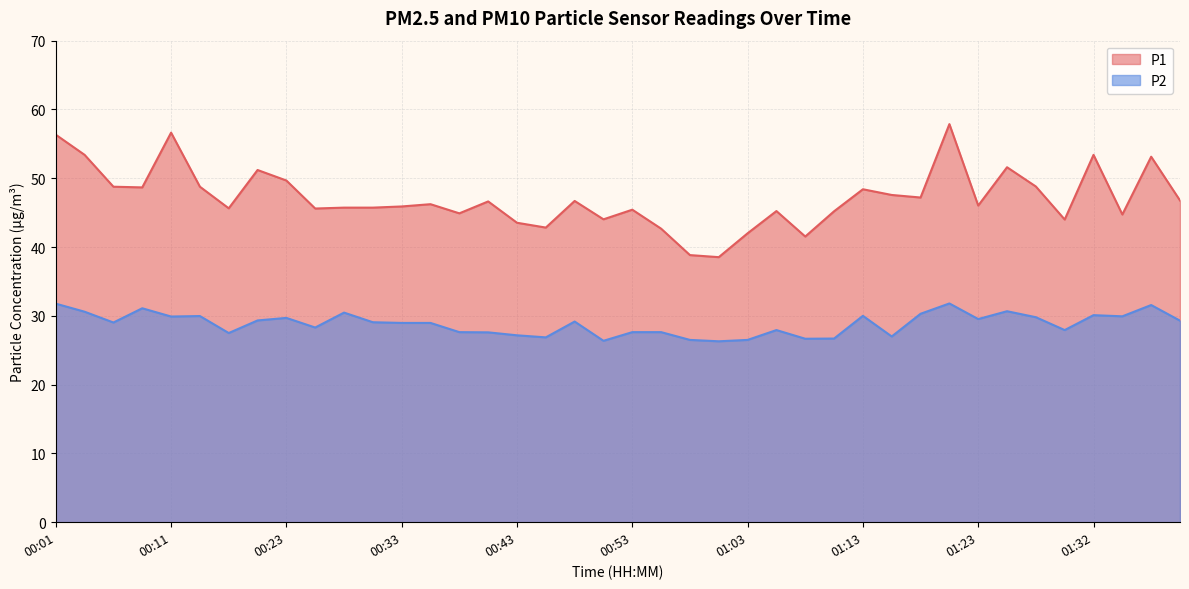

What is the spread (max minus min) of values at 01:40?

17.5